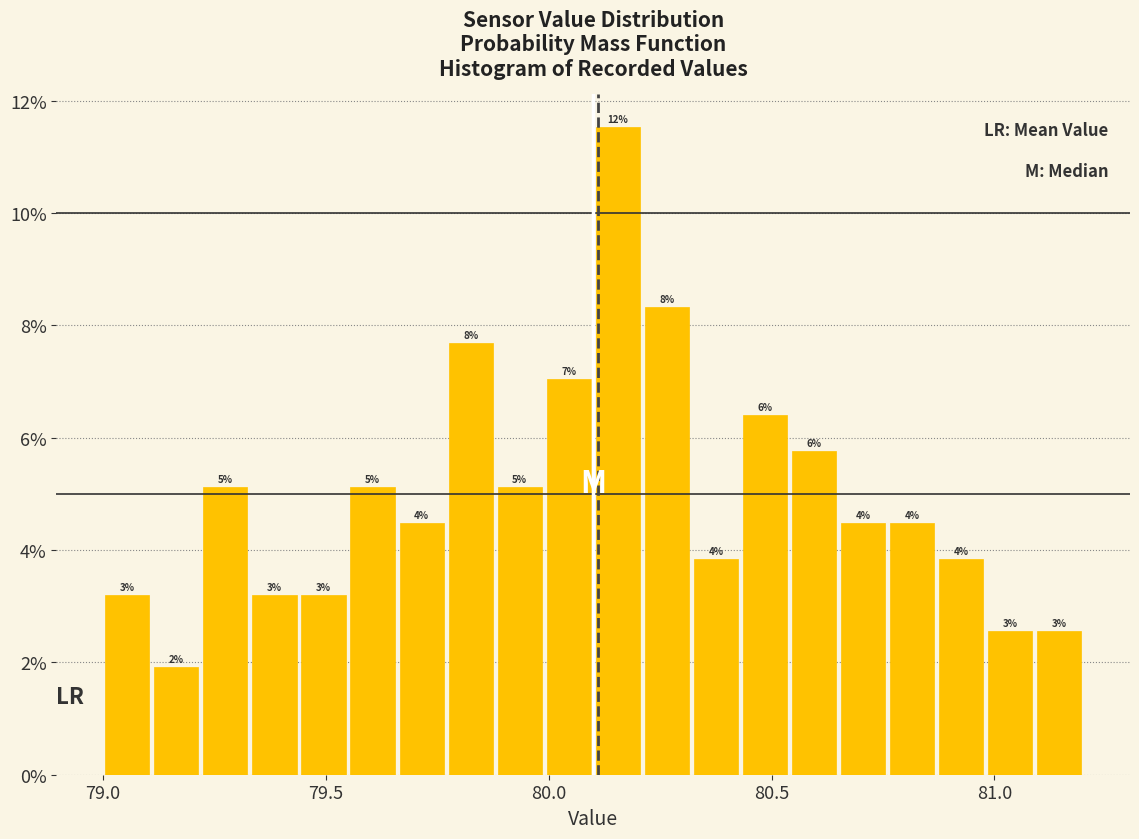

Read against the x-axis, roughly where is the centre of the tallest bar?

80.15